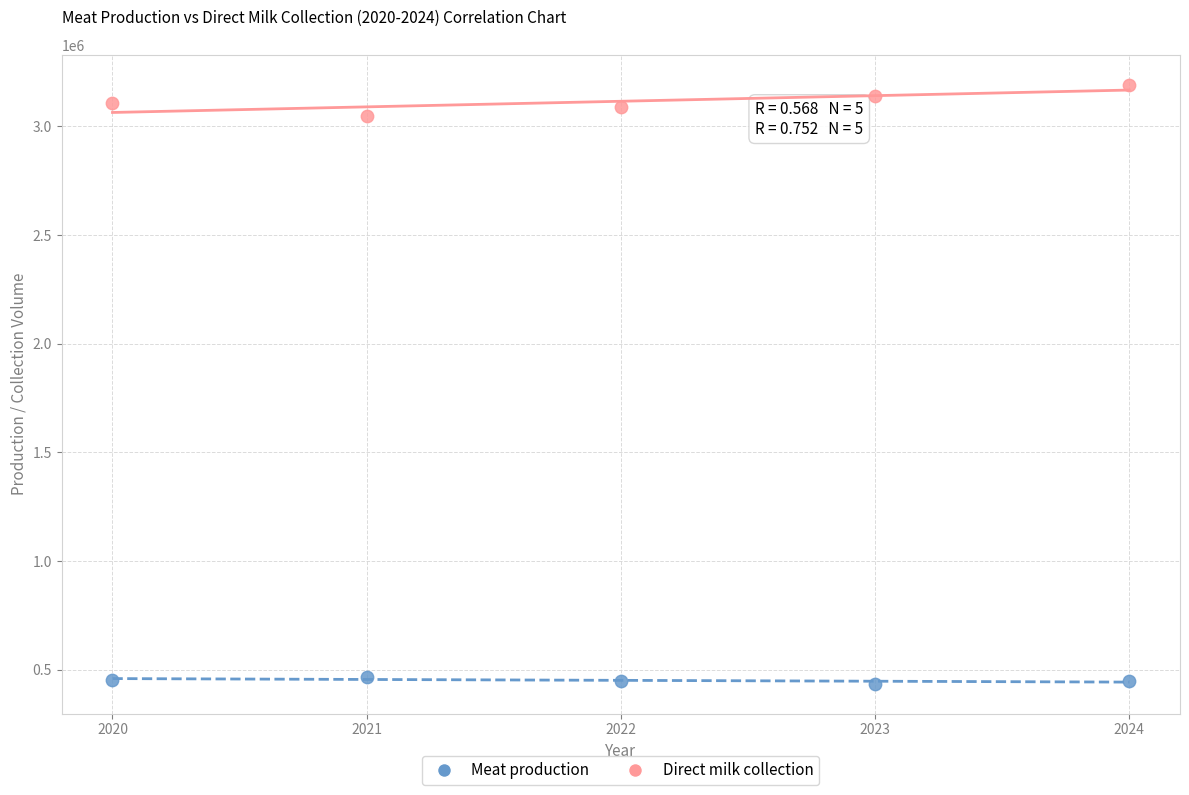

Across all series, what Y value is closest to 1813500?

3046486.0